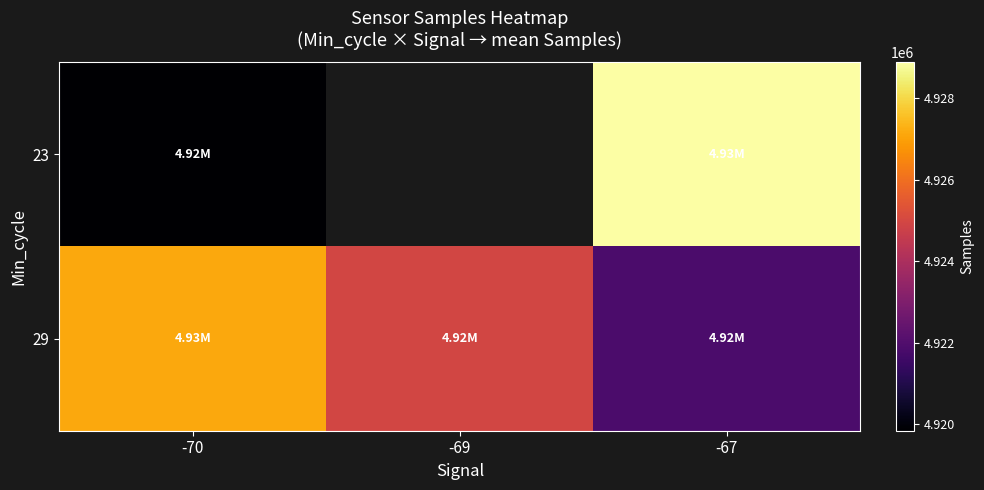

Between -70 and -67, which series saw the biggest shift?

23